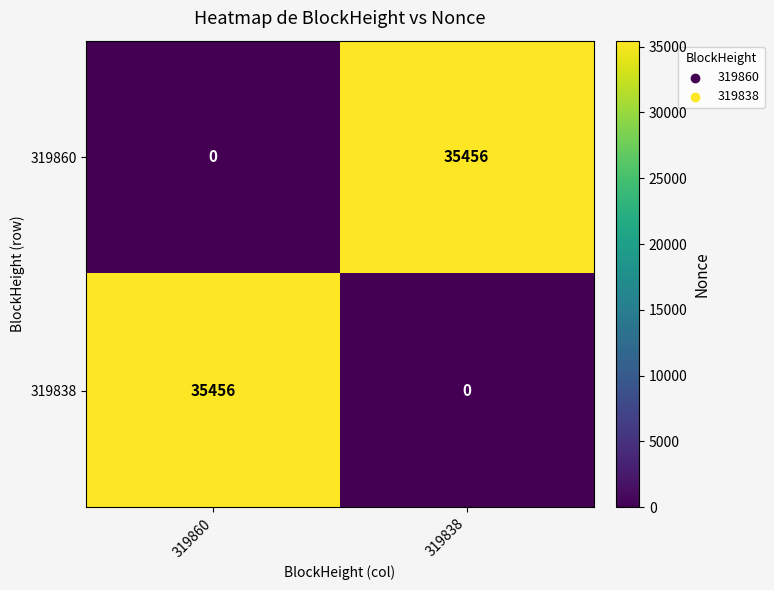

At 319860, list the series in order from largest to smallest.

319838, 319860